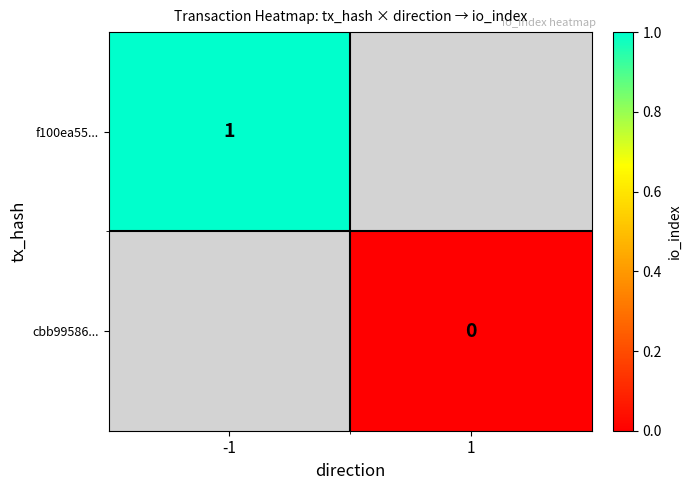

The value of f100ea55... at -1 is 1. True or false?

True